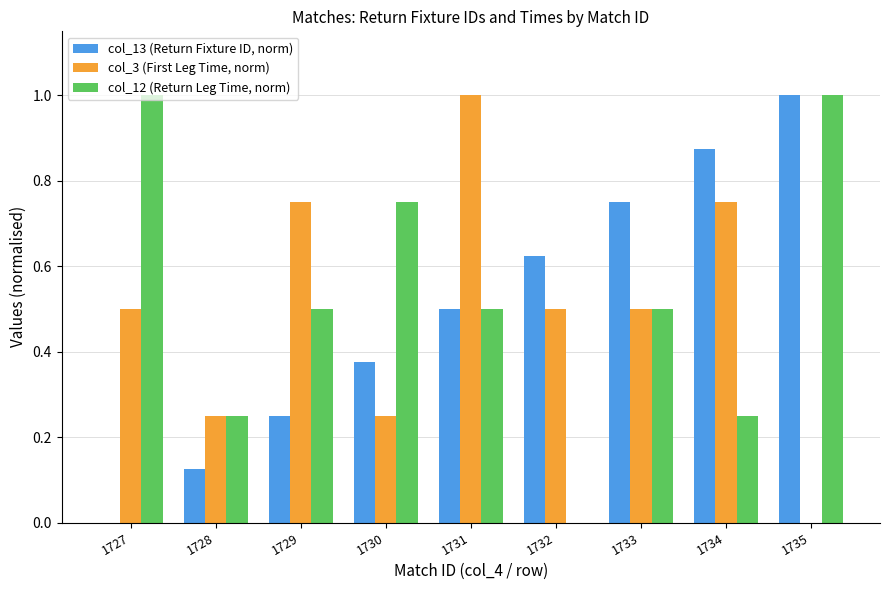

What is the sum of all col_3 (First Leg Time, norm) values?

4.5